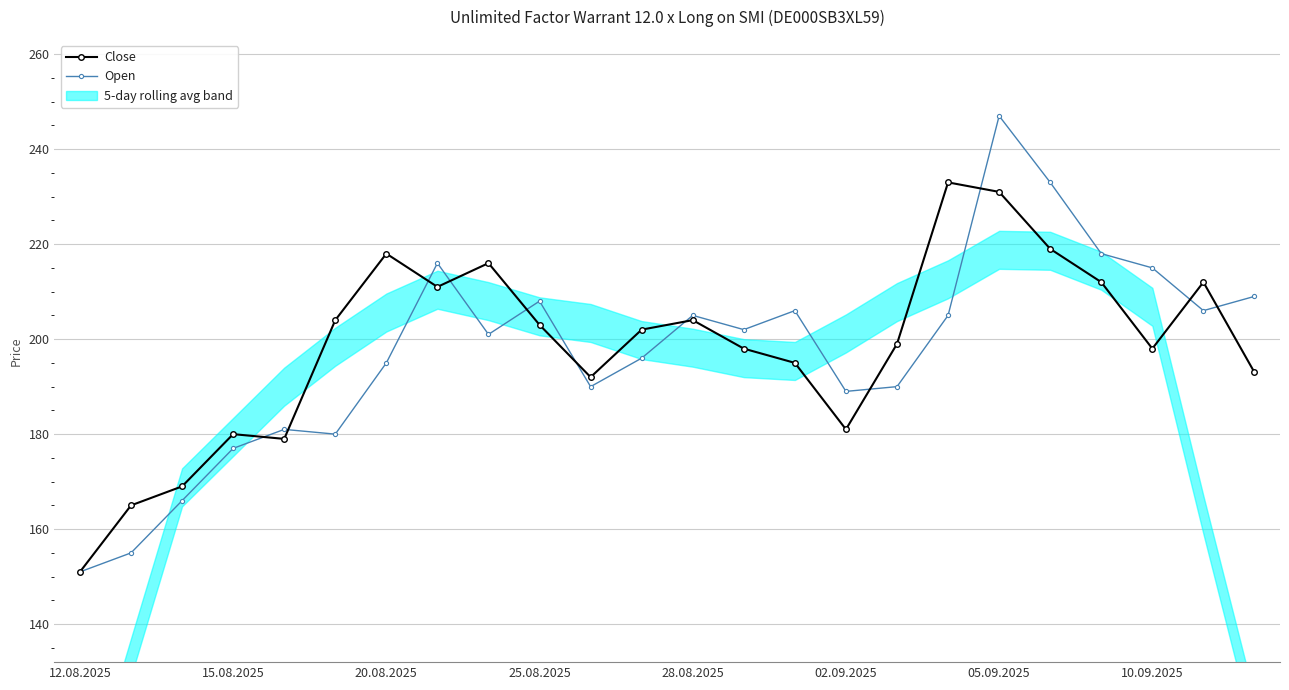

Is it true that Open equals 113 at 25.08.2025?

False